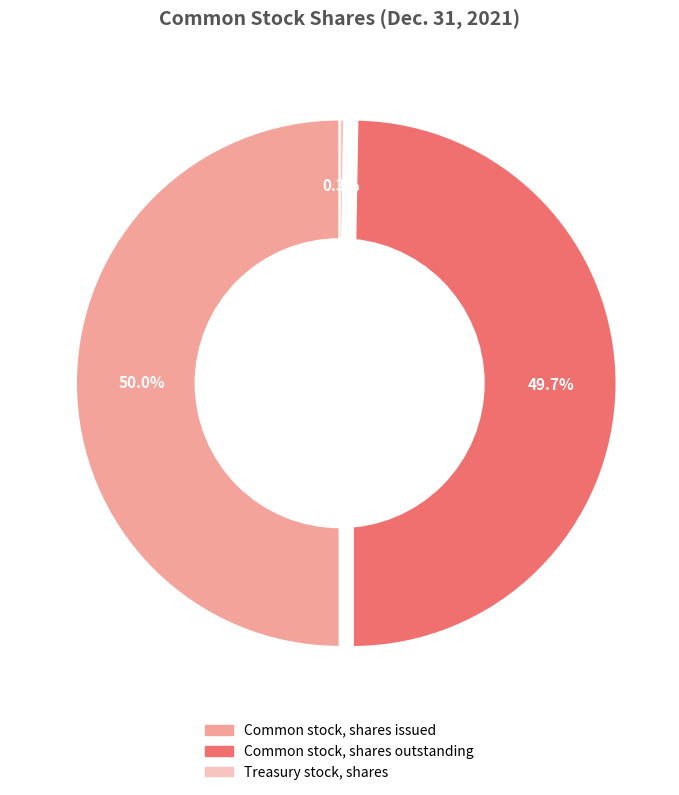

What portion of the pie excludes Common stock, shares outstanding?

50.3%